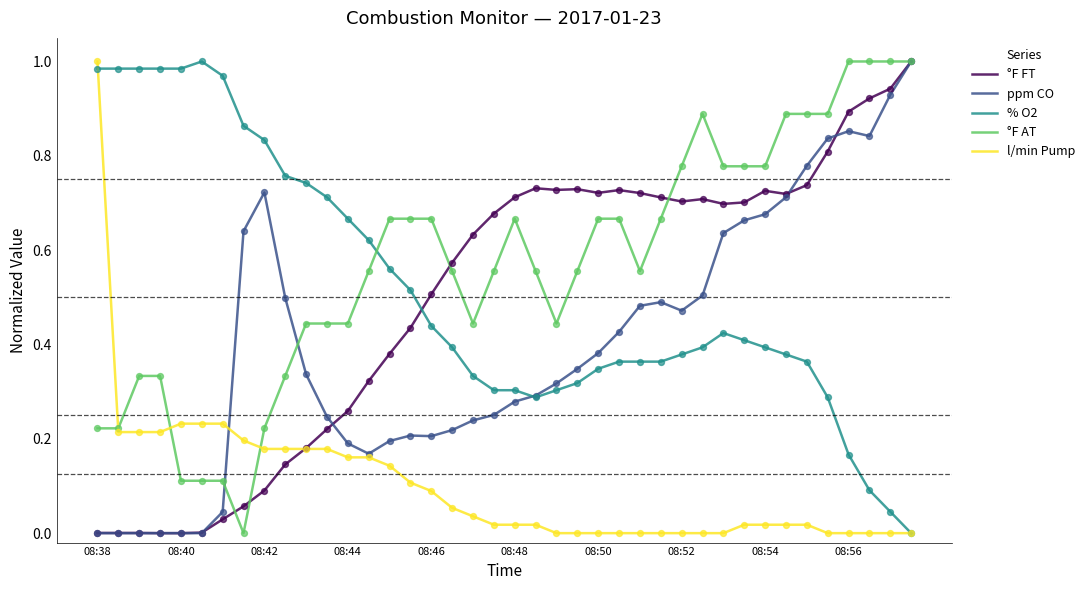

Which series has the largest total across all categories?

°F AT